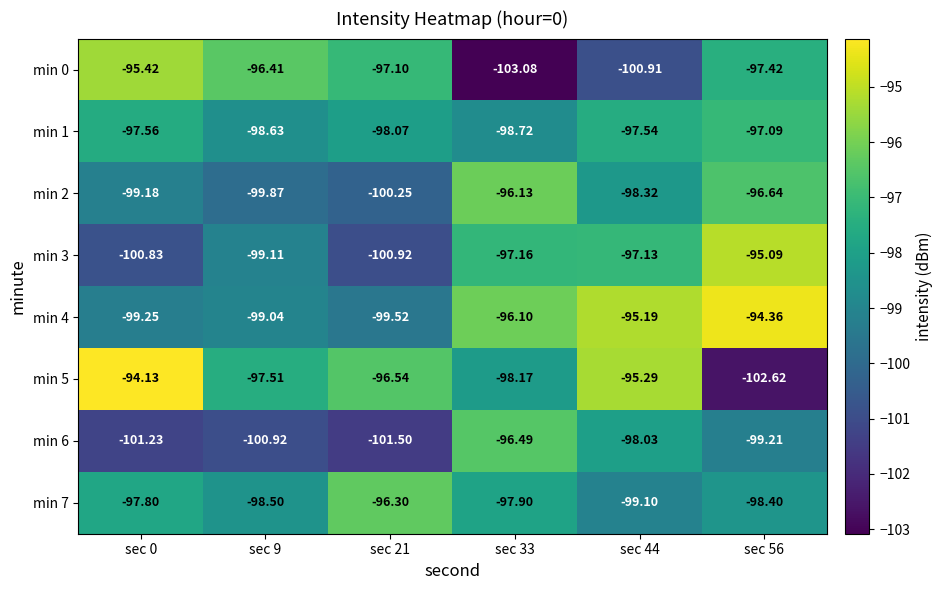

What is the difference between the highest and lowest values at sec 56?

8.3